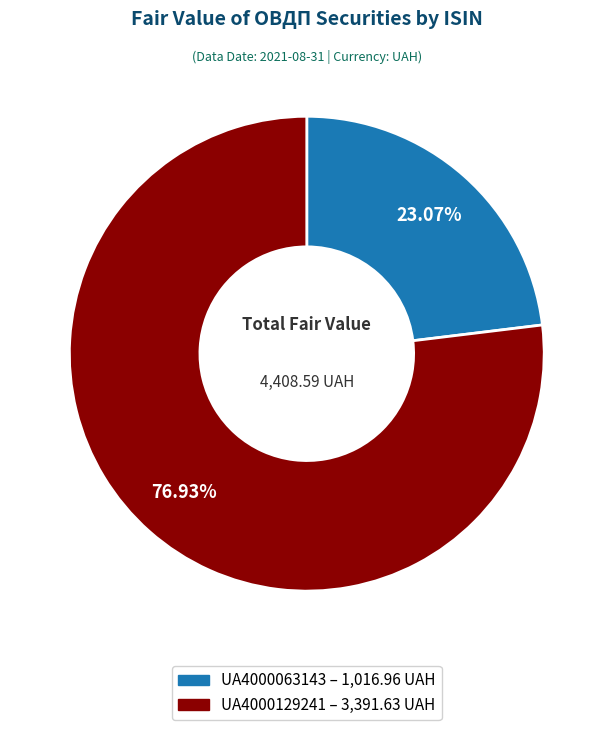

What portion of the pie excludes UA4000129241?

23.1%